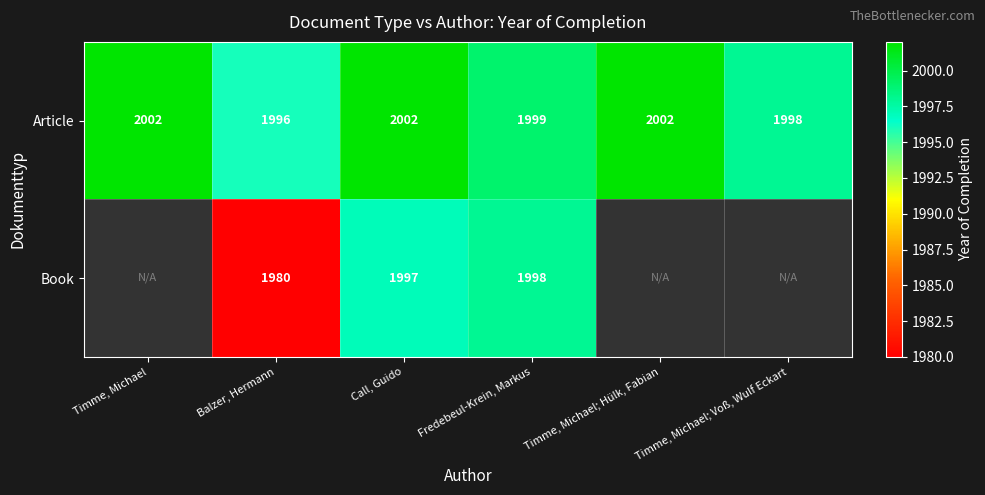

The value of Article at Timme, Michael; Voß, Wulf Eckart is 3193. True or false?

False